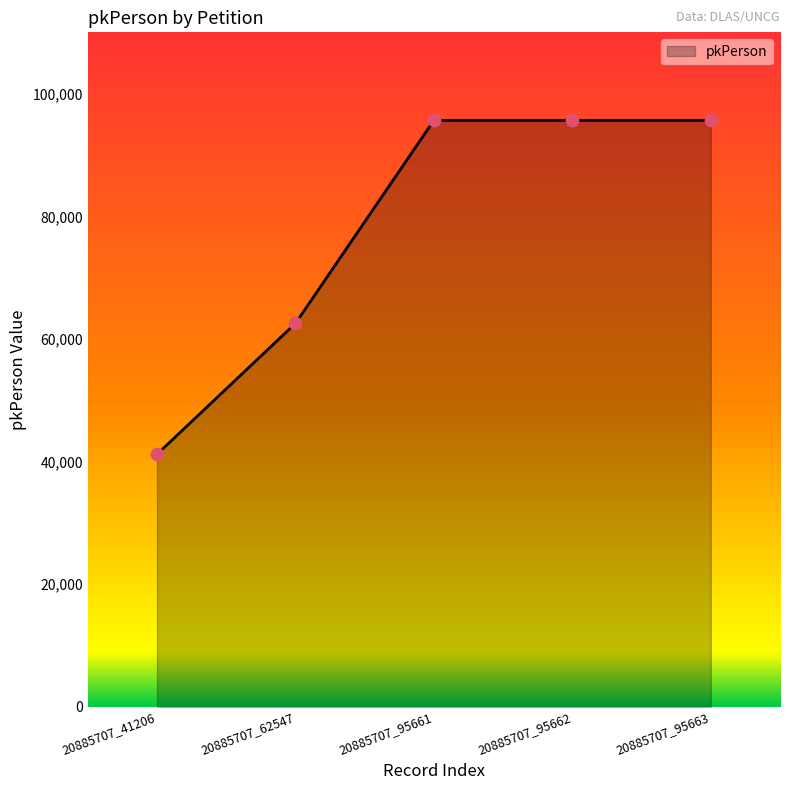

What is the change in value from 20885707_41206 to 20885707_95663?

+54457